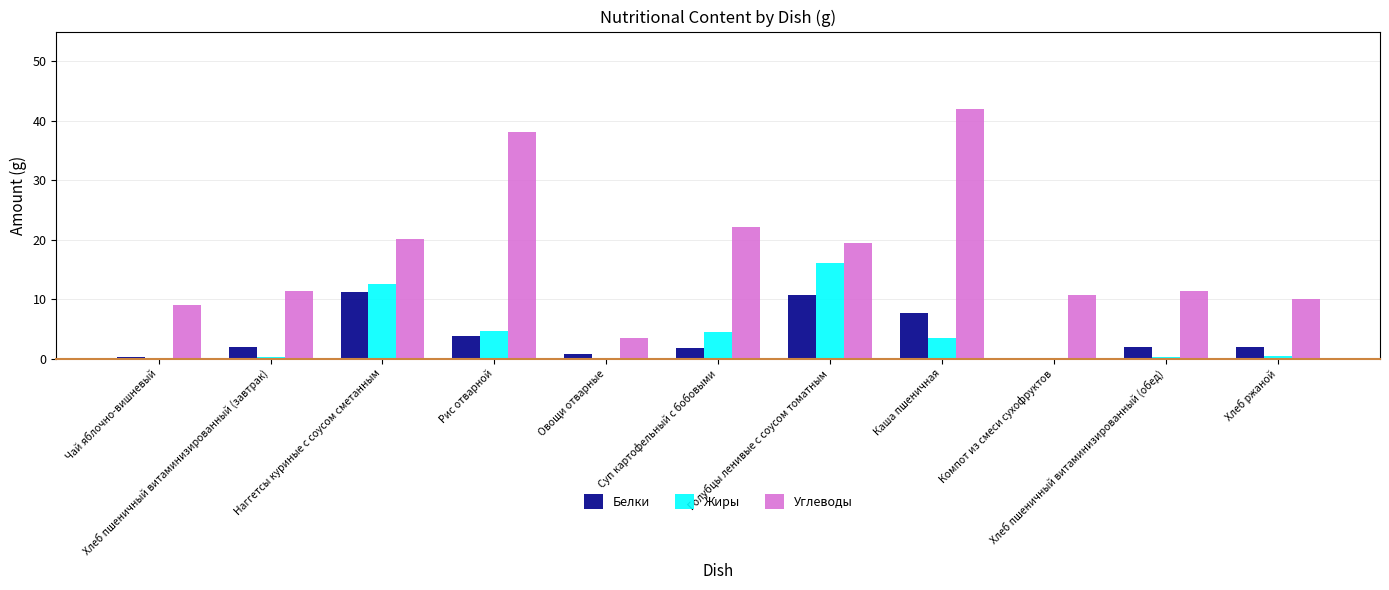

What is the maximum value for Углеводы?

42.0